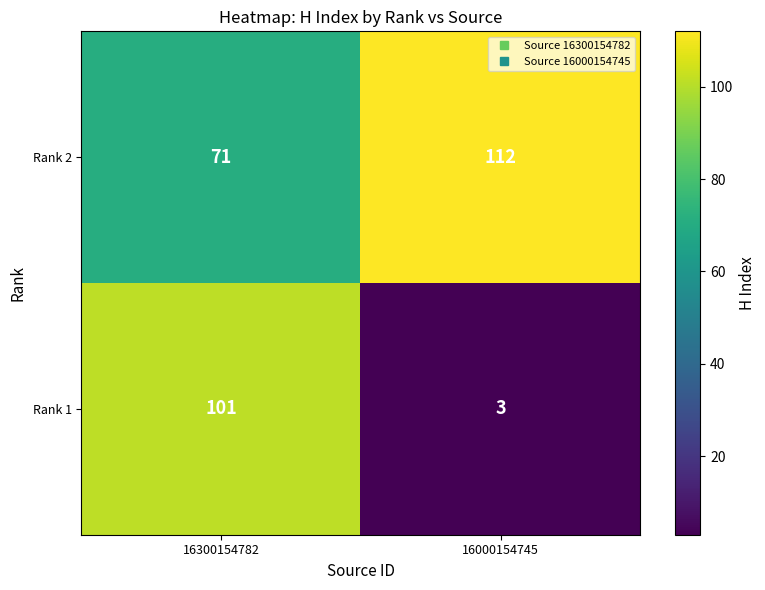

Reading right to left, transcribe all the data shown in this chart.

Rank 2: 16000154745=112	16300154782=71
Rank 1: 16000154745=3	16300154782=101